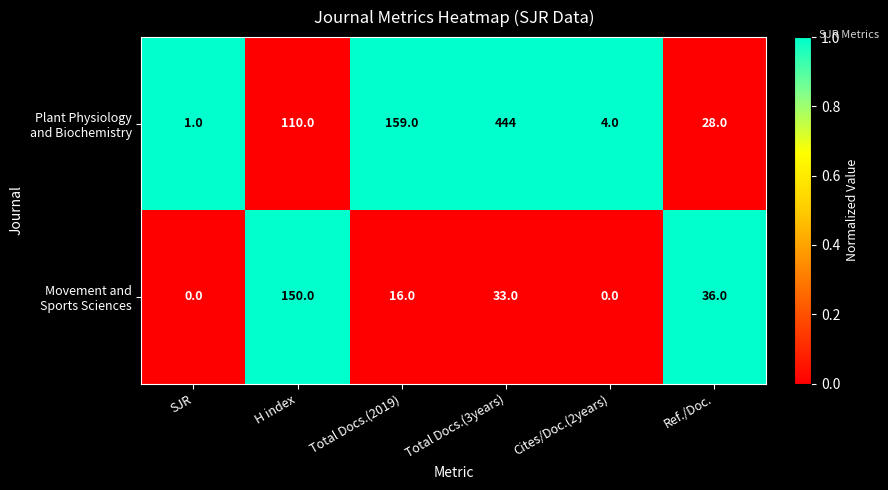

What is the total value across all series at Total Docs.(3years)?

477